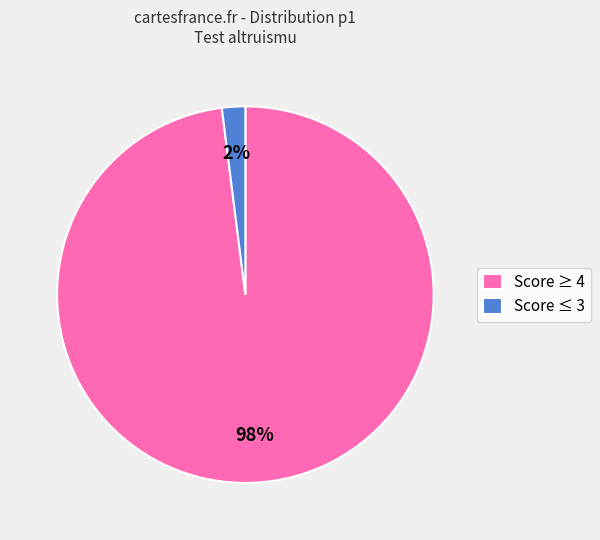

Do Score ≤ 3 and Score ≥ 4 together represent more than half of the pie?

Yes